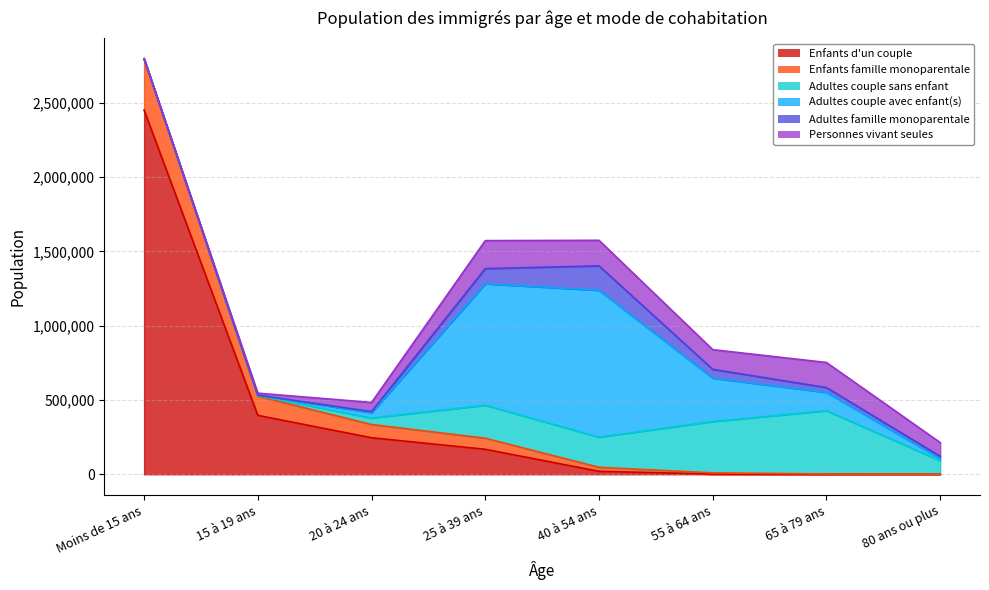

Which label corresponds to the smallest value in the chart?

80 ans ou plus